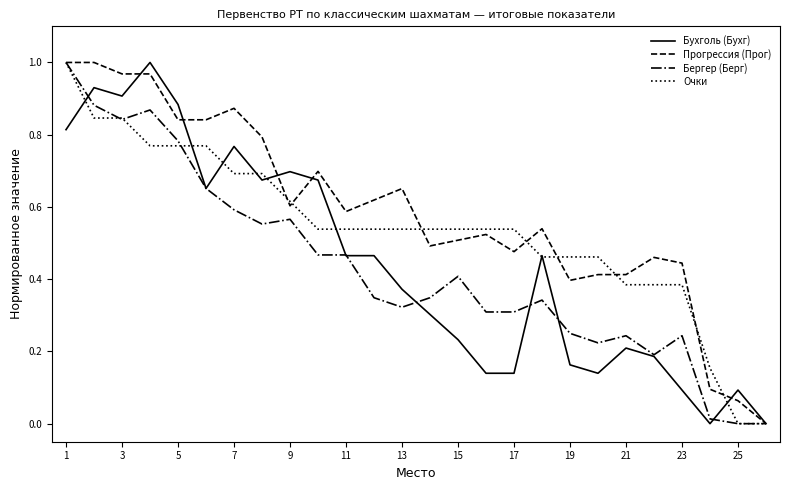

Is this an area chart (filled region under the line)?

No